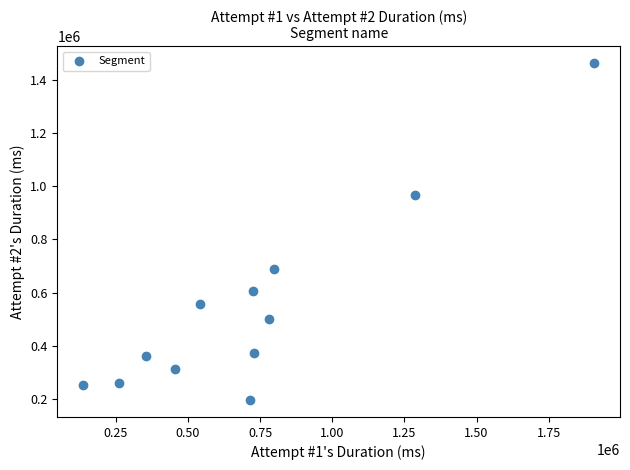

What is the average X value?

724714